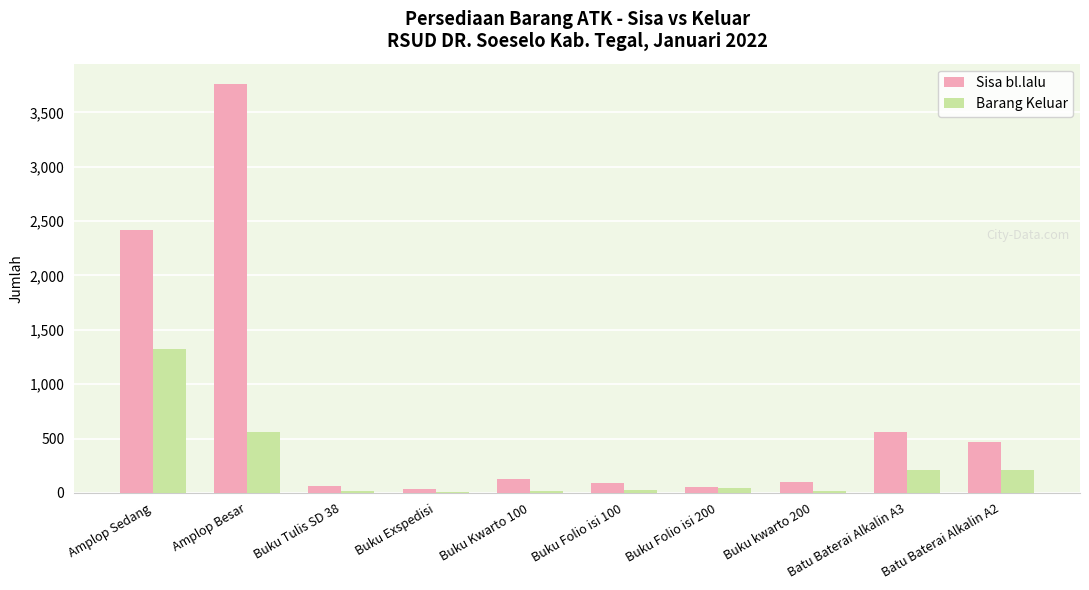

True or false: Sisa bl.lalu has a value of 514 at Amplop Sedang.

False